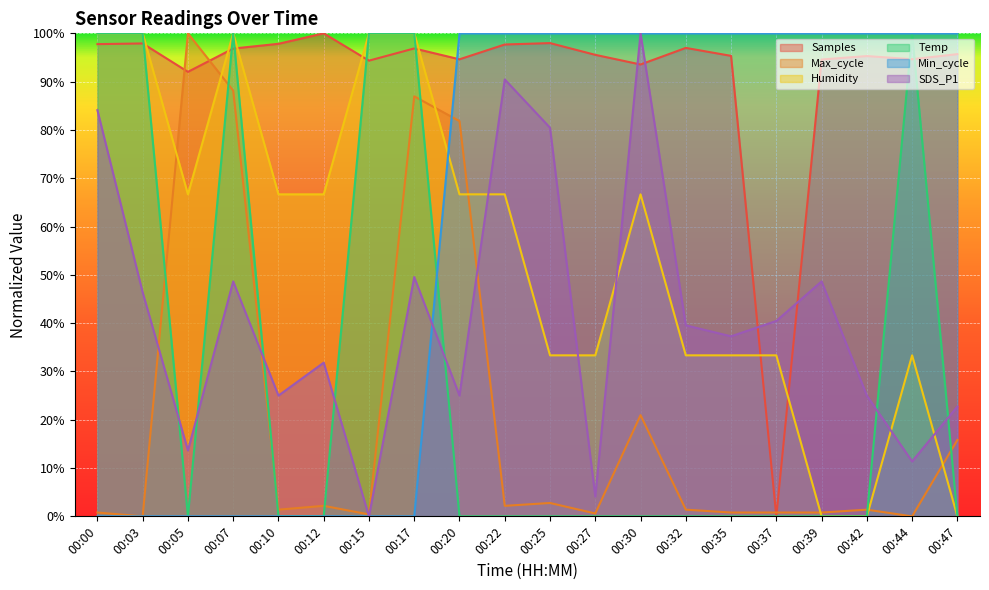

What are all the series names shown in the legend?

Samples, Max_cycle, Humidity, Temp, Min_cycle, SDS_P1